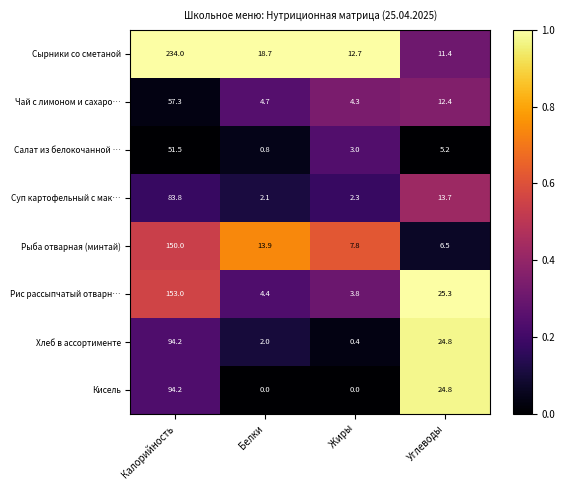

Between Калорийность and Белки, which series saw the biggest shift?

Сырники со сметаной